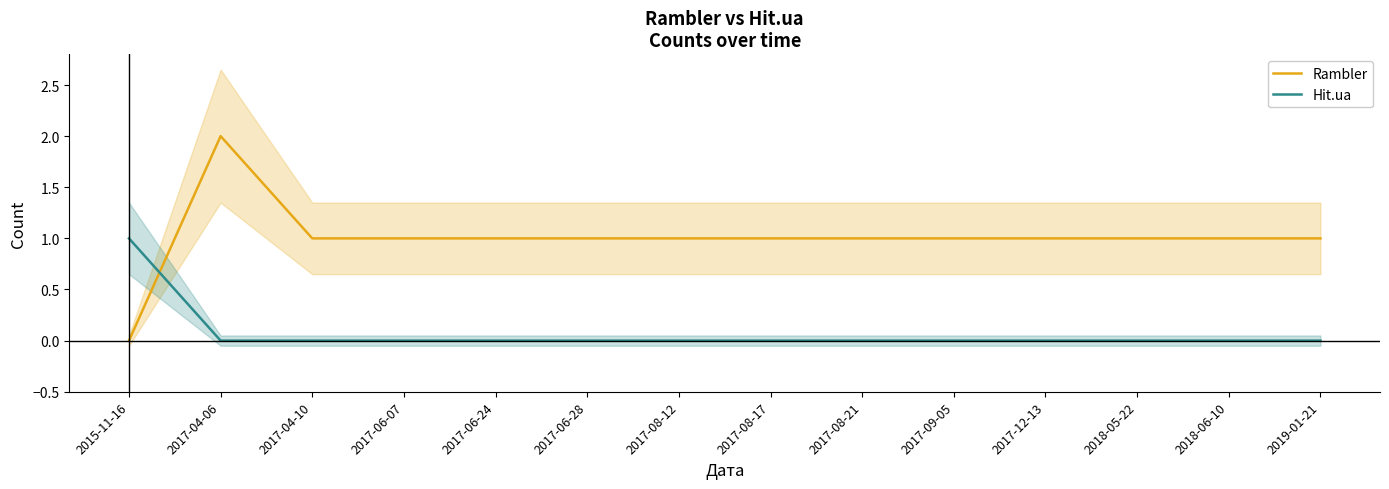

Which category has the lowest value across all series?

2015-11-16